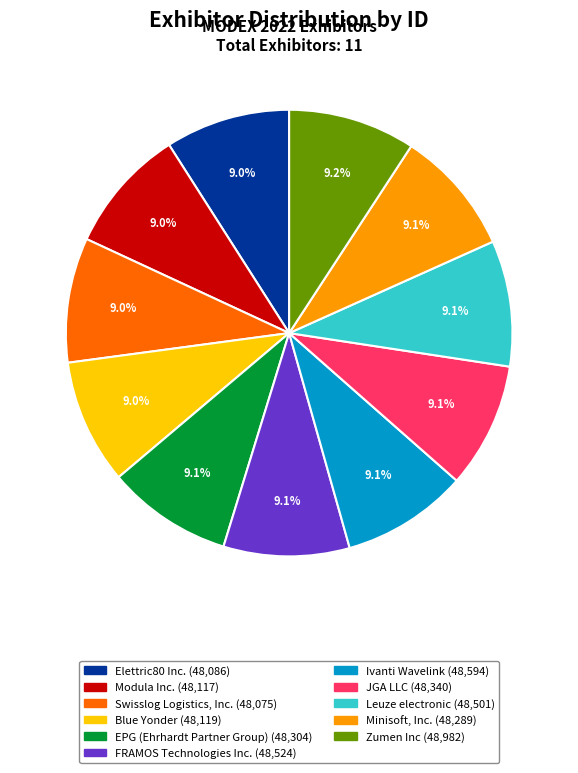

Does EPG (Ehrhardt Partner Group) represent more than half of the total?

No